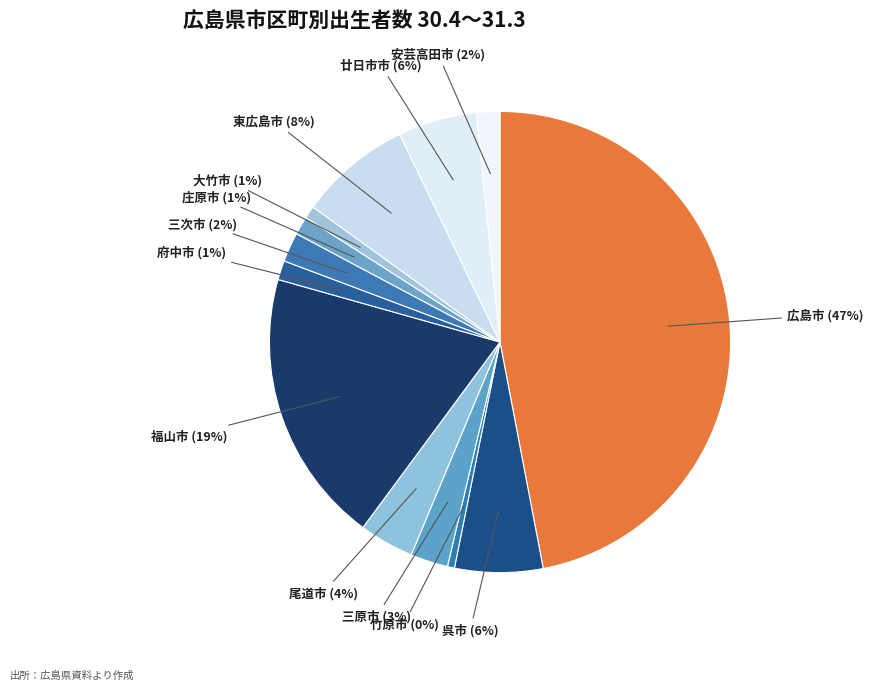

To the nearest percent, what is the difference between the largest and smallest slice percentages?

47%